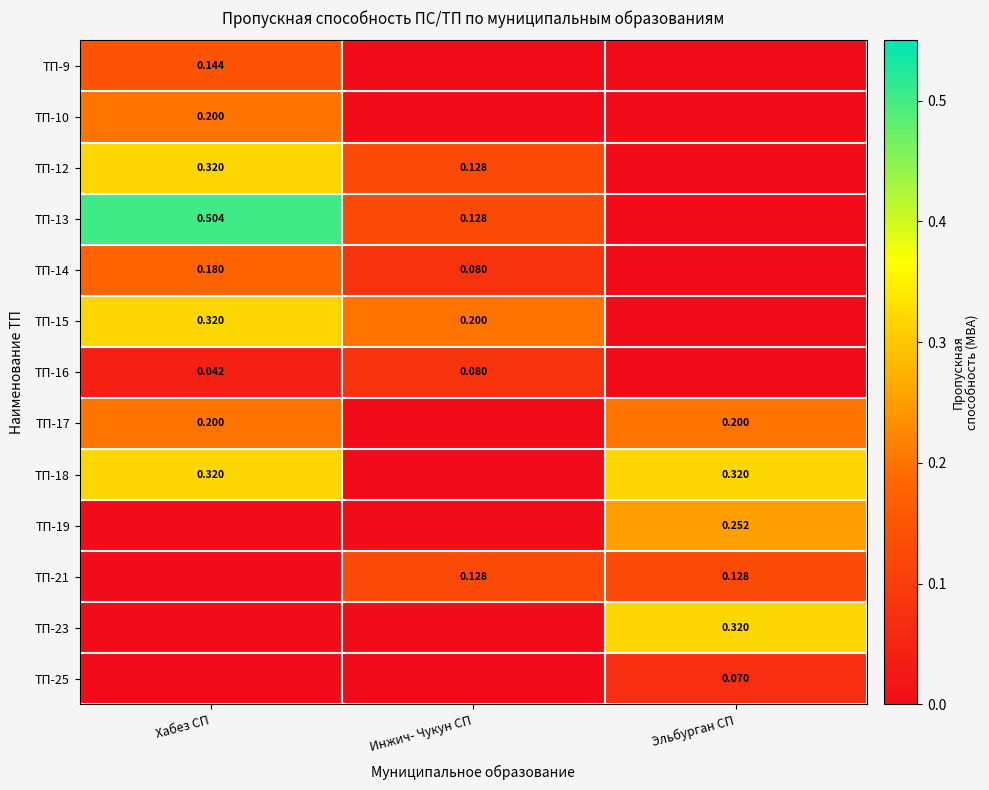

Is the value of ТП-21 at Эльбурган СП greater than the value of ТП-18 at Хабез СП?

No